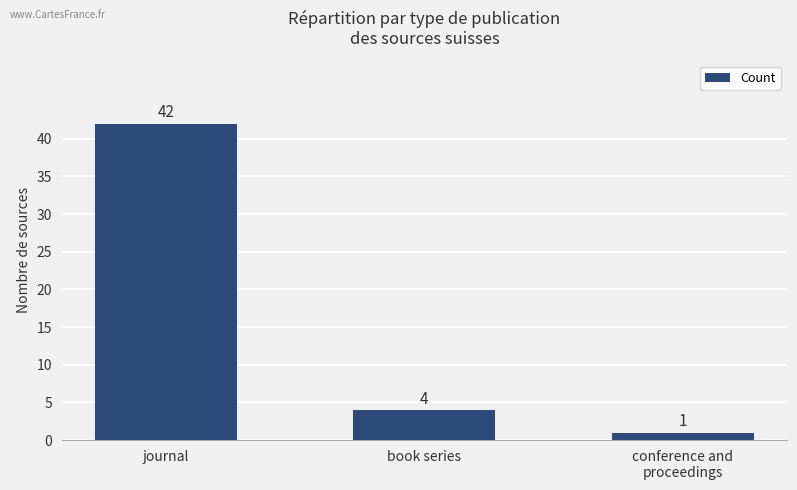

The chart shows a value of 1 at book series. True or false?

False